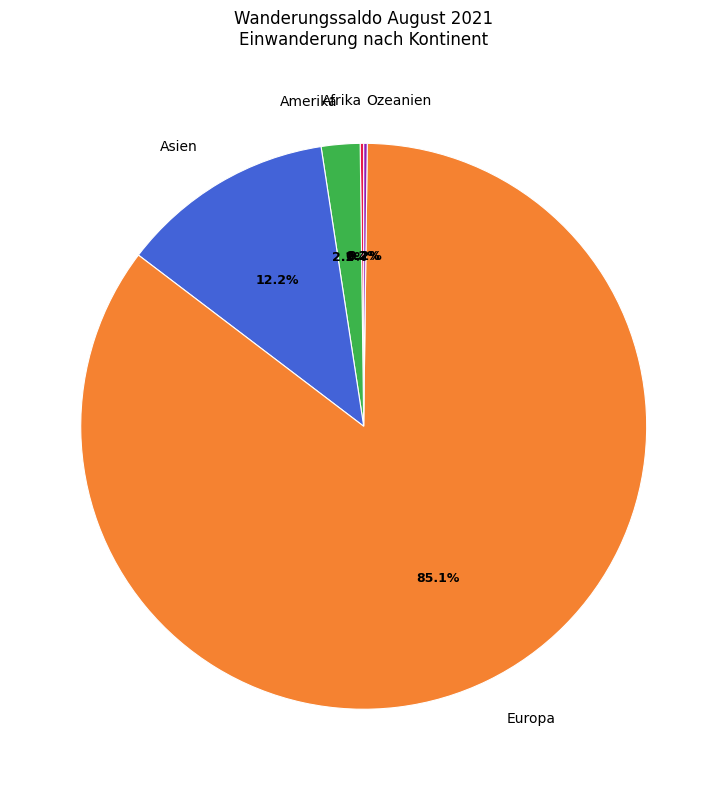

Which slice is the largest?

Europa